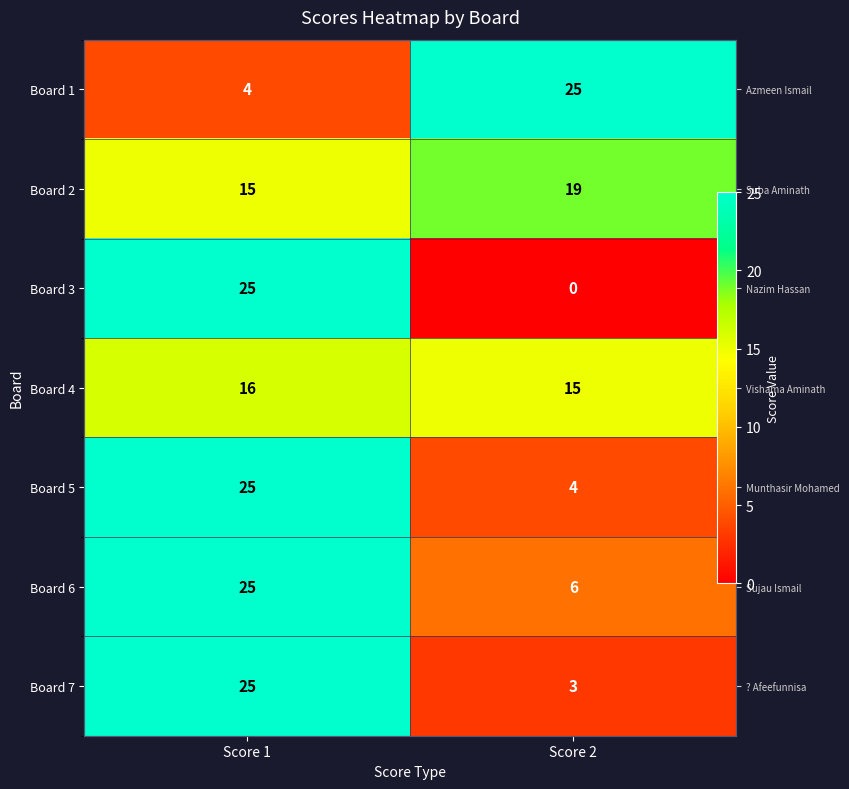

What is the minimum value for Board 4?

15